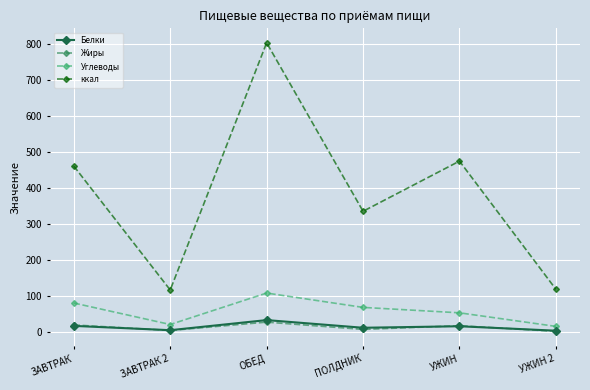

What is the difference between the Углеводы values at ОБЕД and УЖИН 2?

92.8